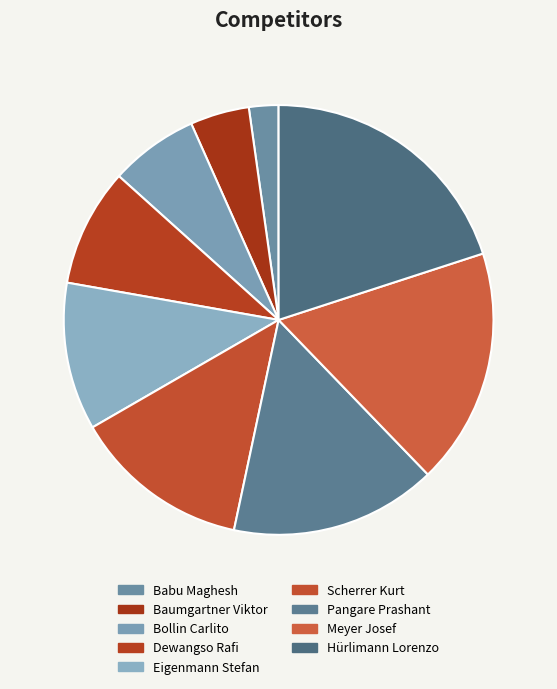

How many slices are in this pie chart?

9